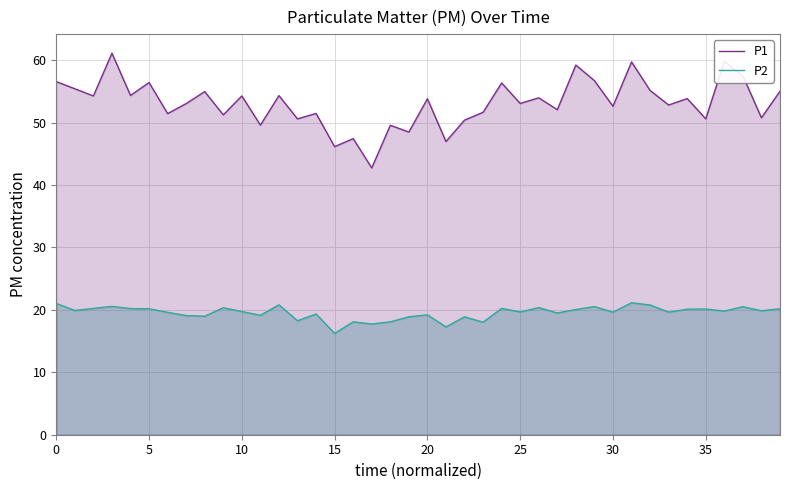

Which series has the largest range (max minus min)?

P1